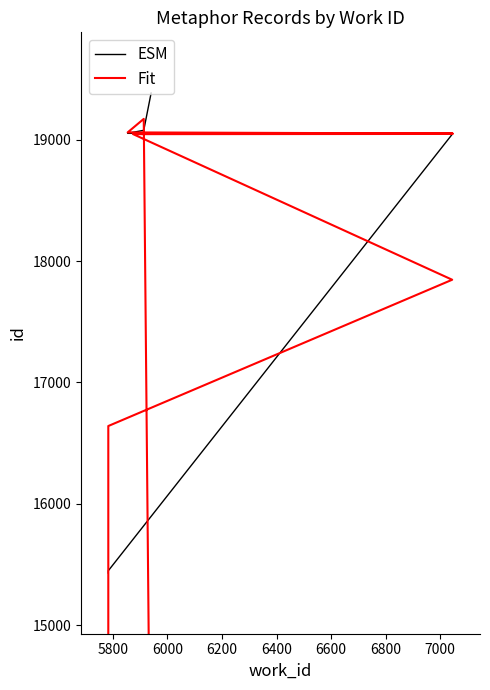

Does the chart display data point markers on the line(s)?

No